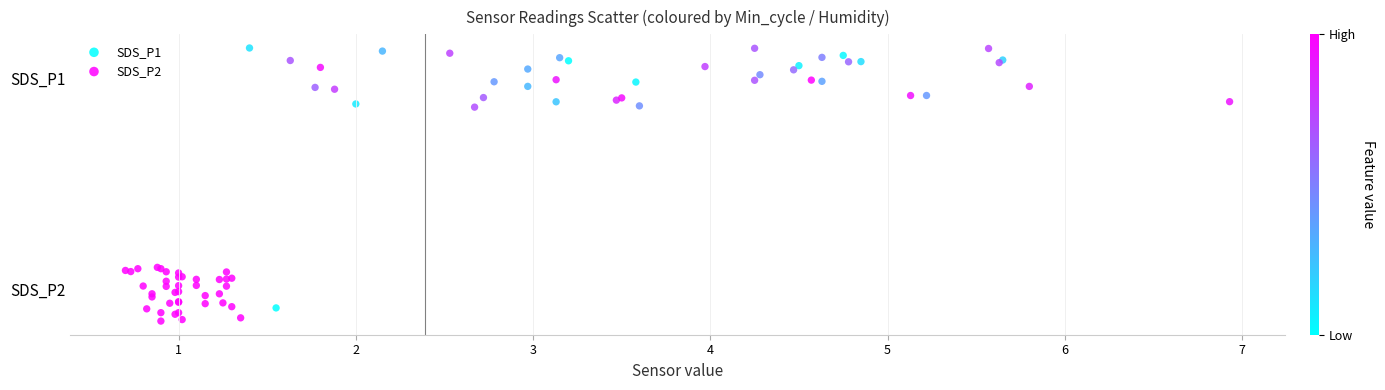

What are all the series names shown in the legend?

SDS_P1, SDS_P2